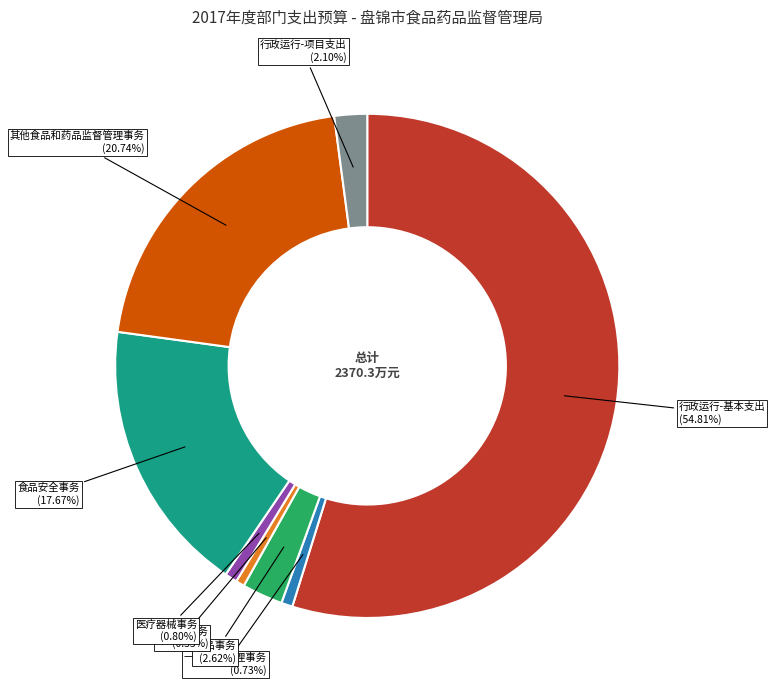

Between 食品安全事务 and 一般行政管理事务, which is larger?

食品安全事务